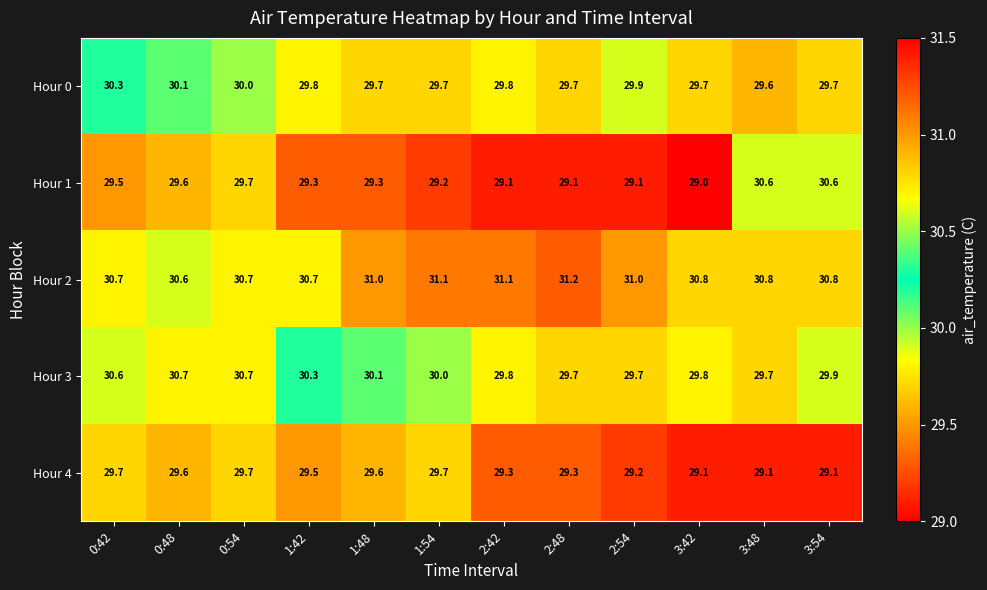

What is the lowest value of the Hour 0 series?

29.6